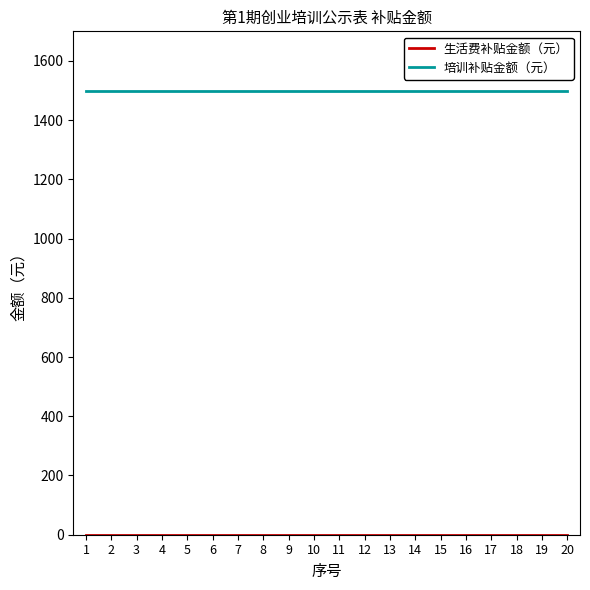

Which series has the largest total across all categories?

培训补贴金额（元）